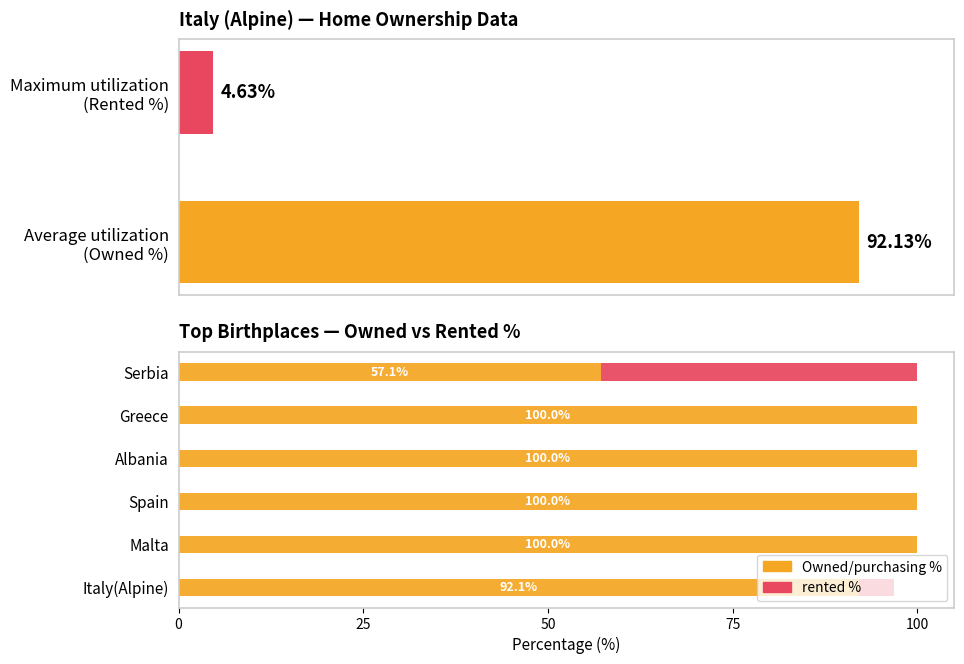

What are all the series names shown in the legend?

Owned/purchasing %, rented %